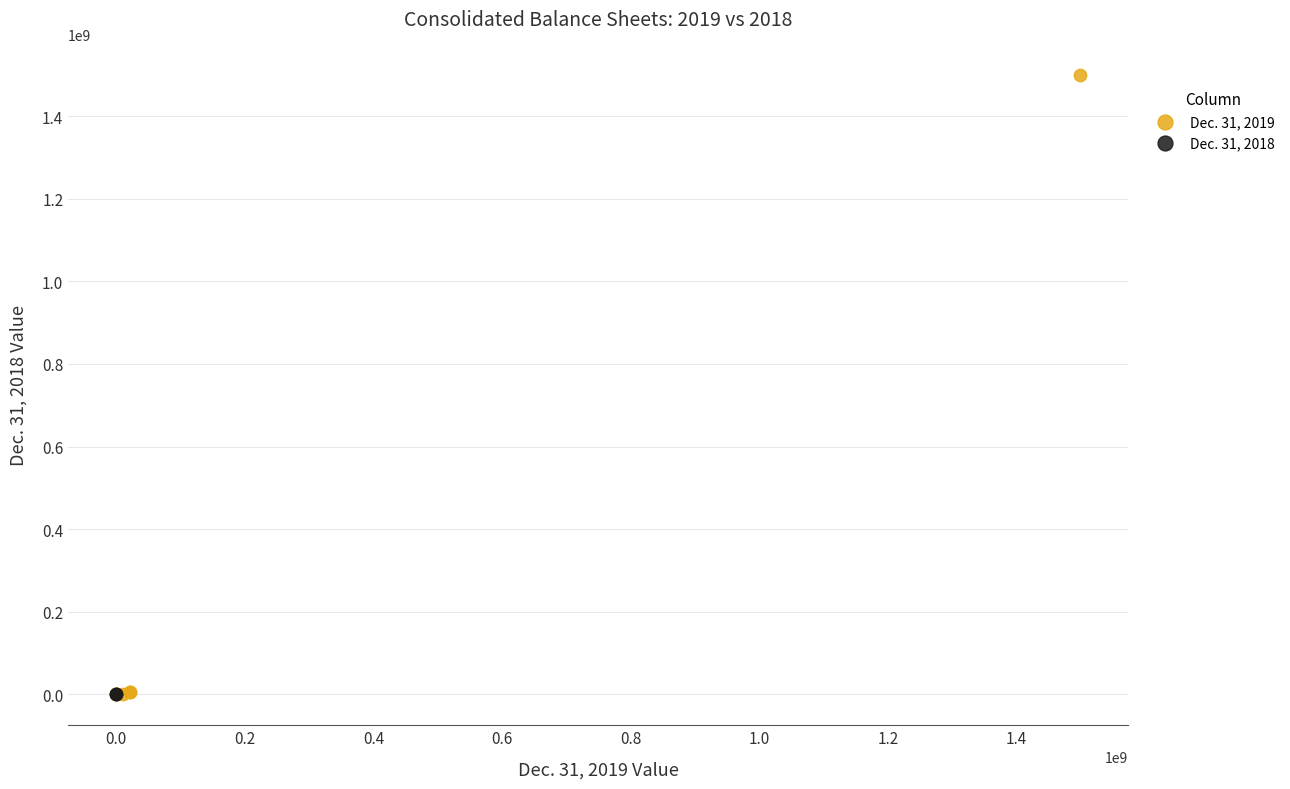

What are all the series names shown in the legend?

Dec. 31, 2019, Dec. 31, 2018